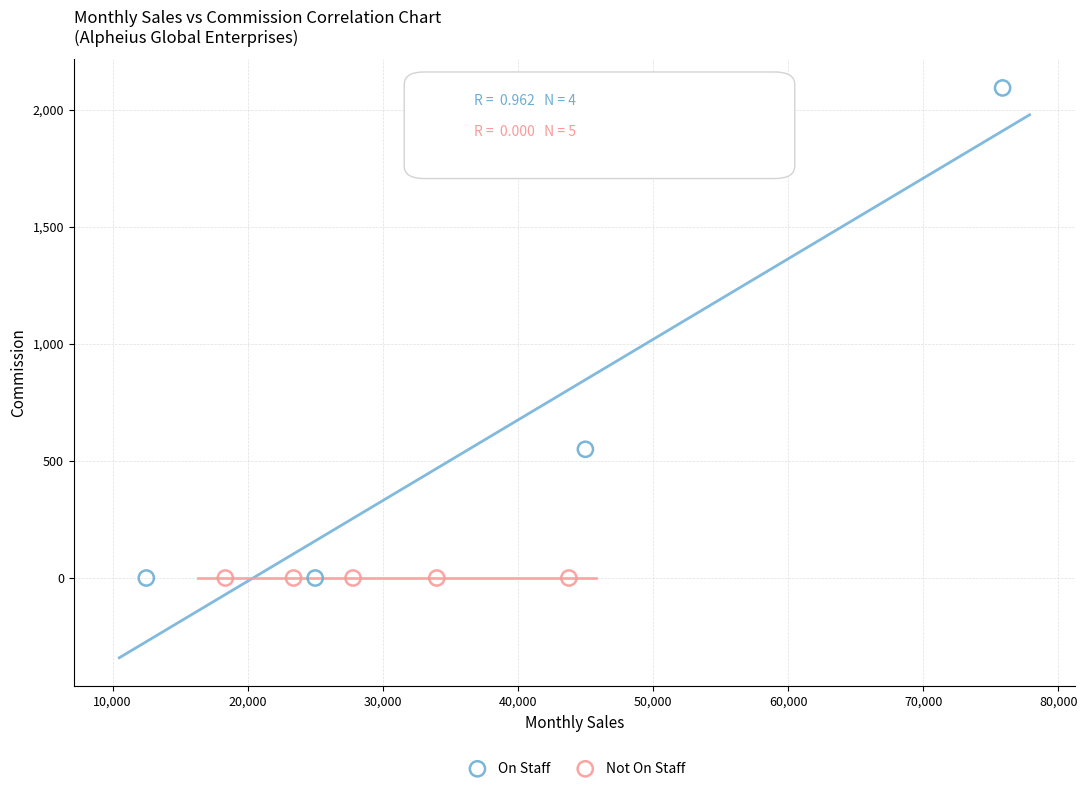

Which series contains the highest Y value?

On Staff